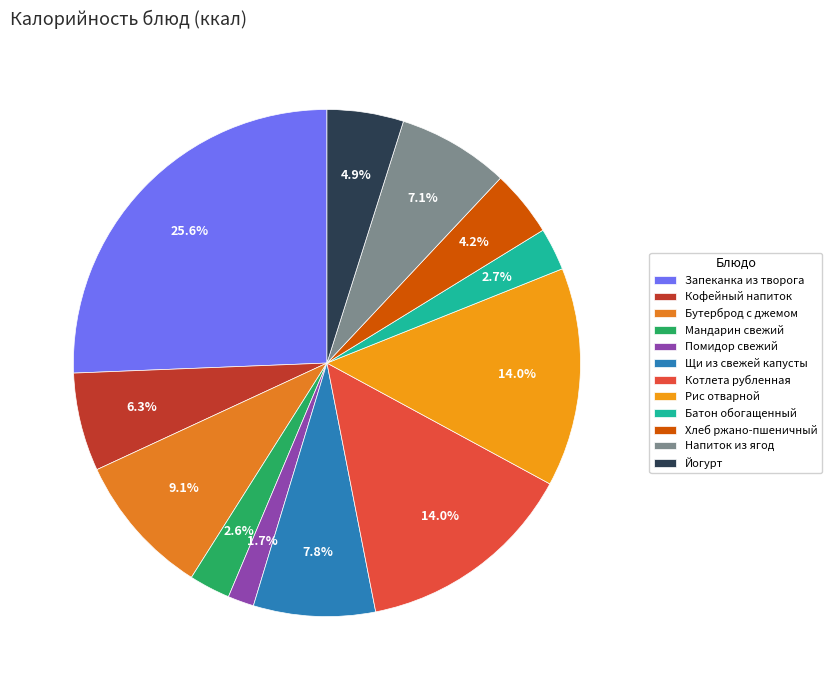

How many segments does this pie chart have?

12